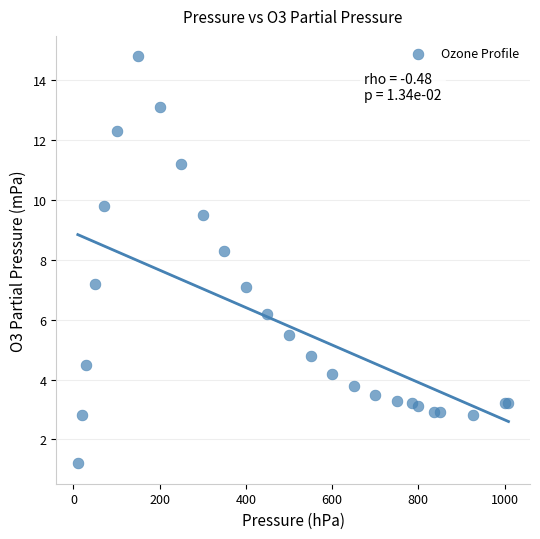

What Y value in the scatter plot is closest to 8?

8.3